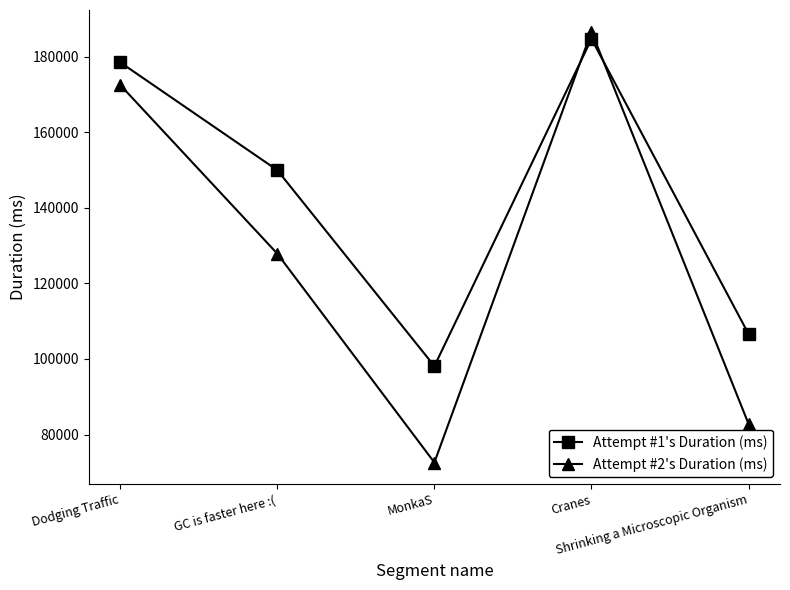

Reading right to left, list all the values displayed in this chart.

Attempt #1's Duration (ms): 106598	184656	98102	149940	178464
Attempt #2's Duration (ms): 82811	186604	72616	127856	172480